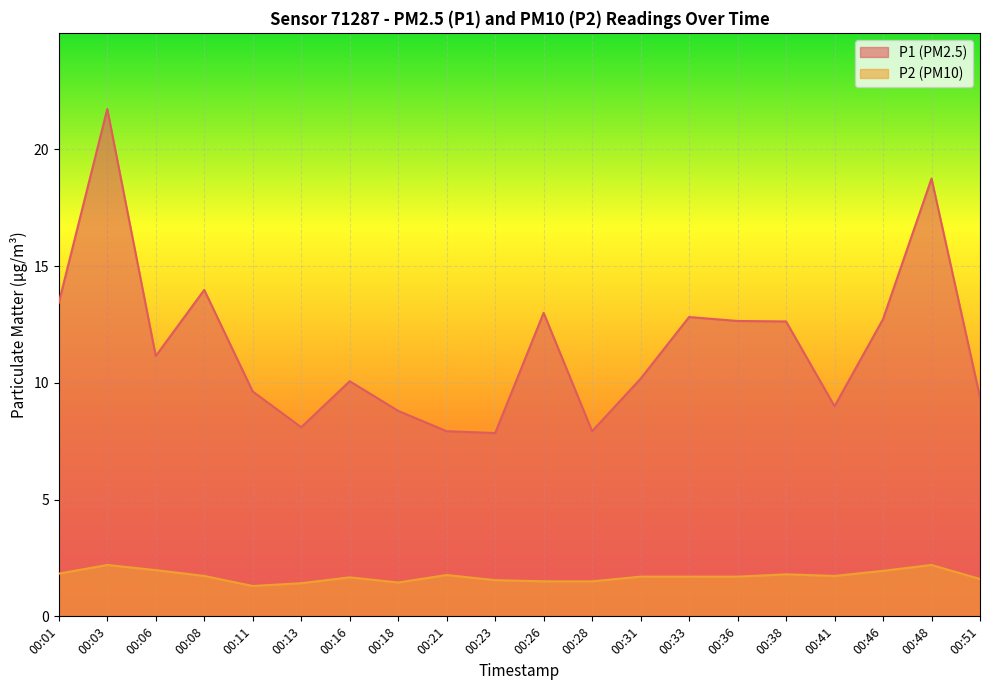

True or false: P2 has a value of 1.7 at 00:08.

True